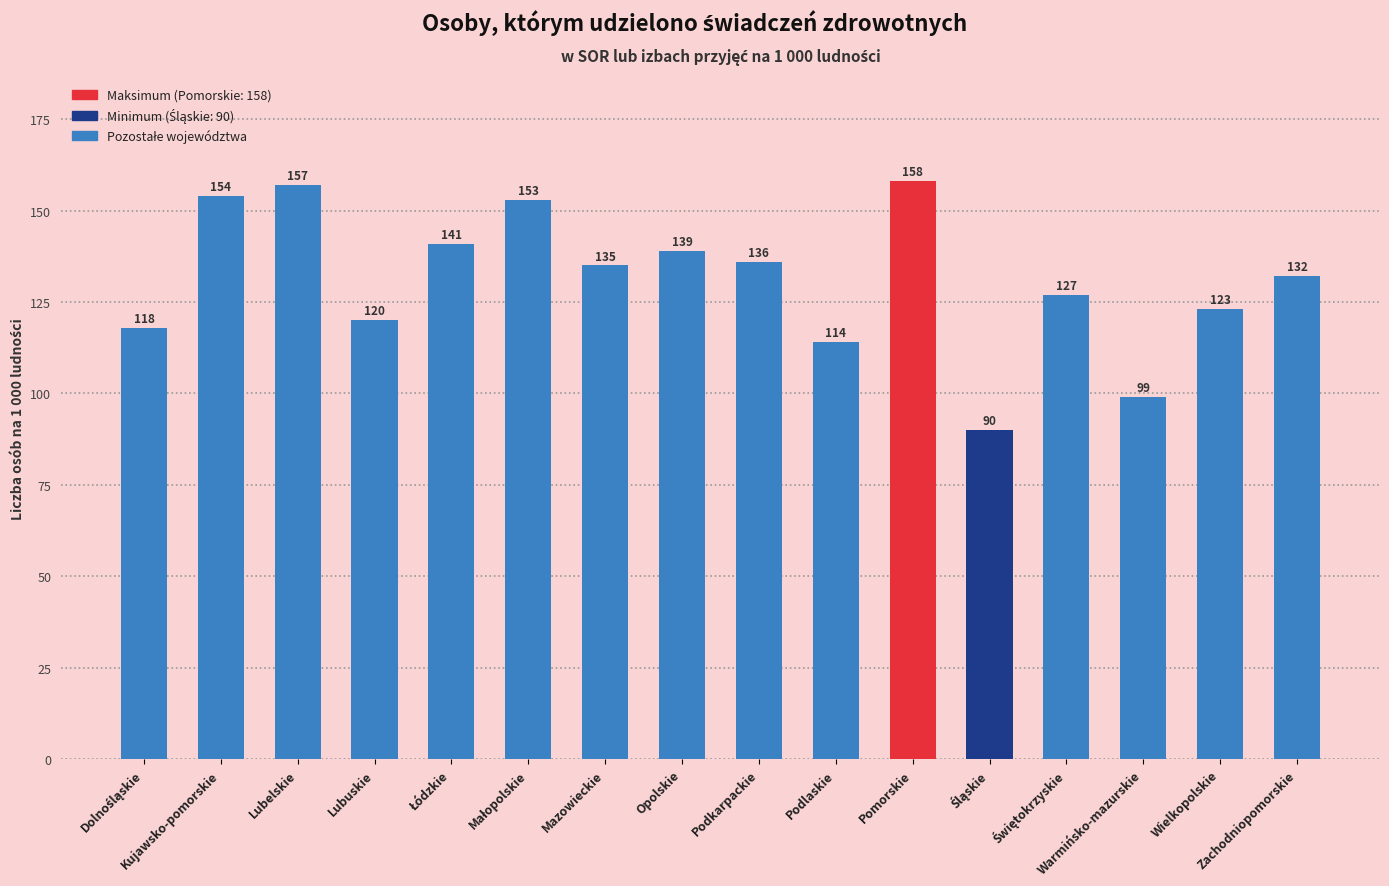

What is the smallest value displayed?

90